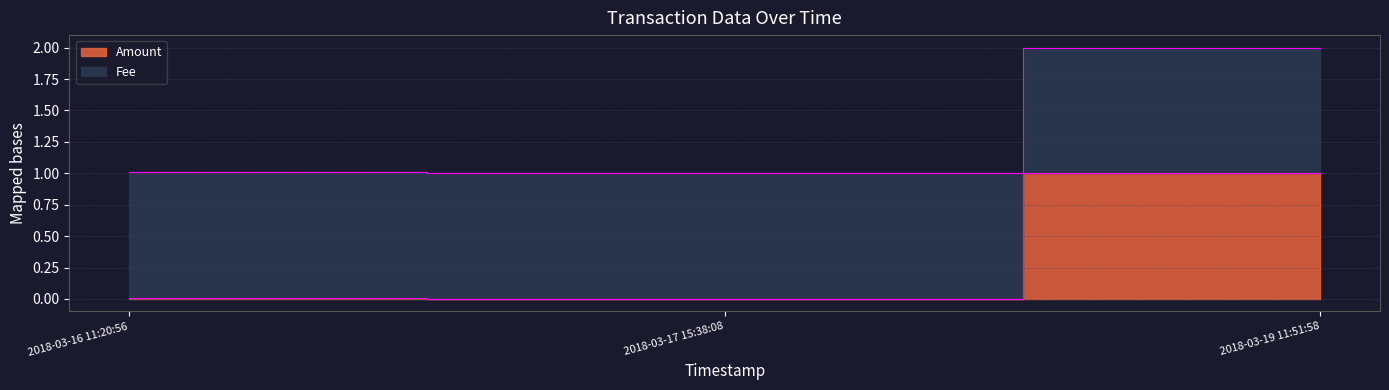

What is the difference between the maximum and minimum values?

1.0